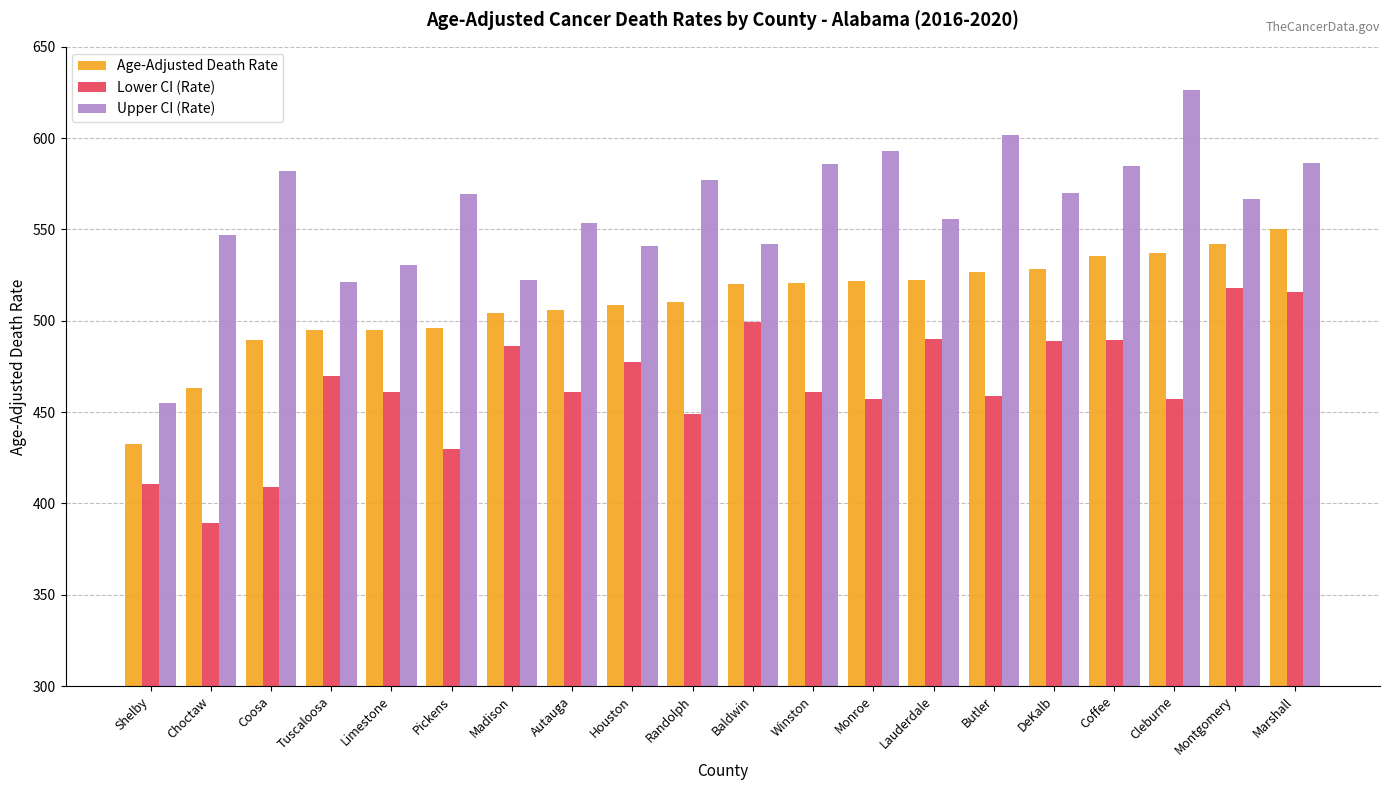

What is the approximate value of Upper CI (Rate) at Pickens?

569.5